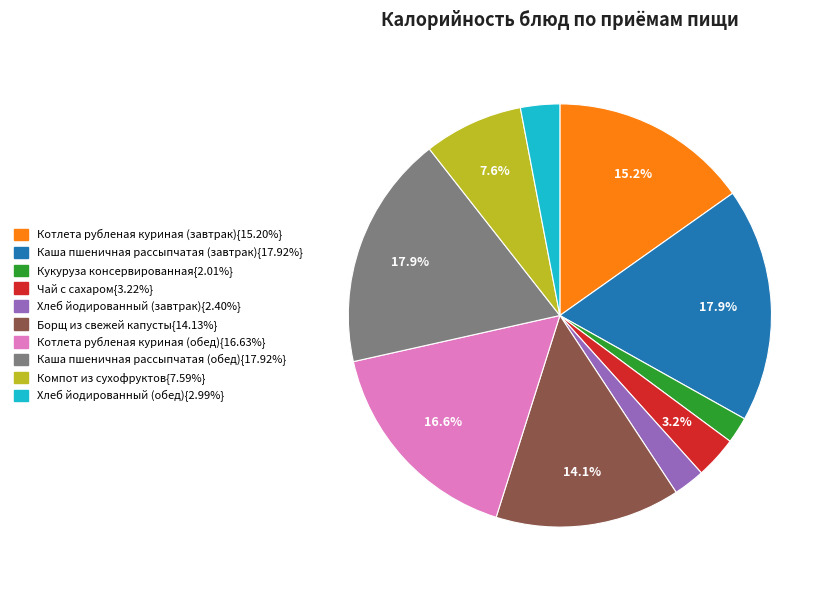

Does any single category account for the majority?

No